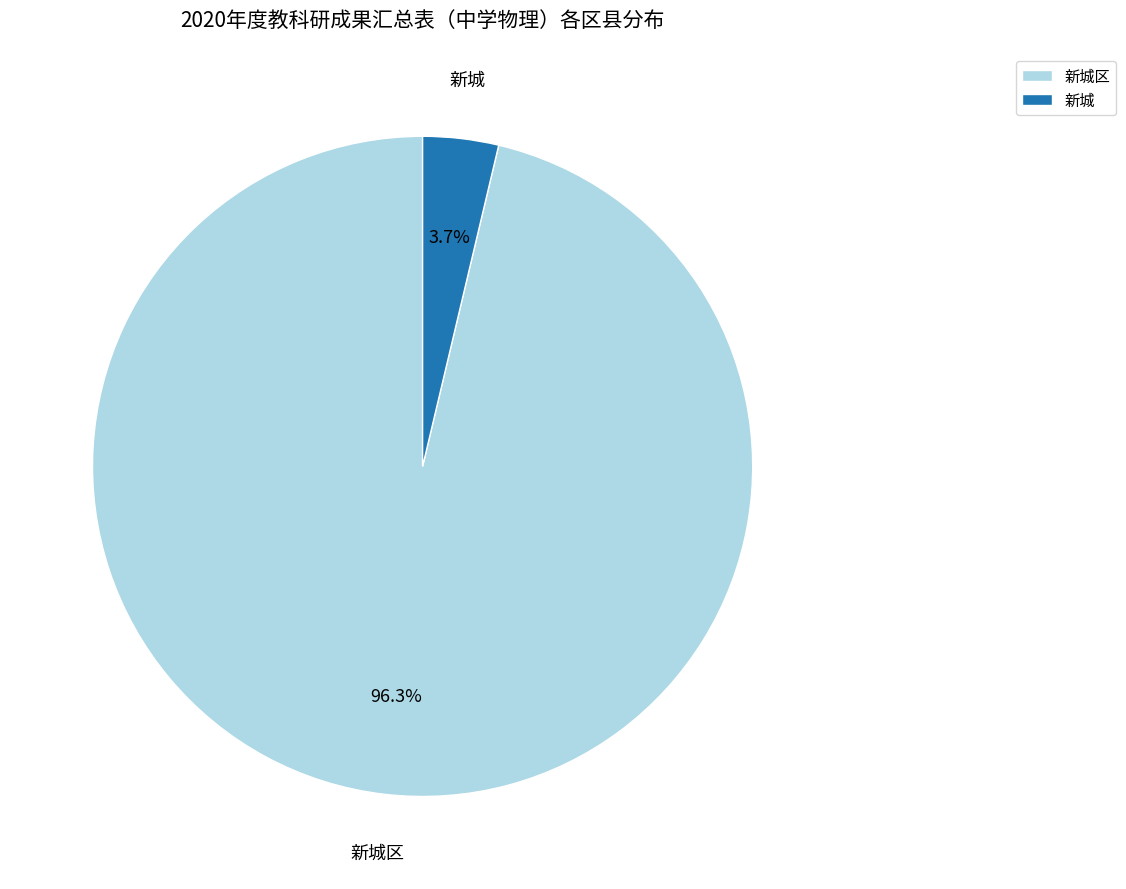

What is the largest slice in the pie chart?

新城区